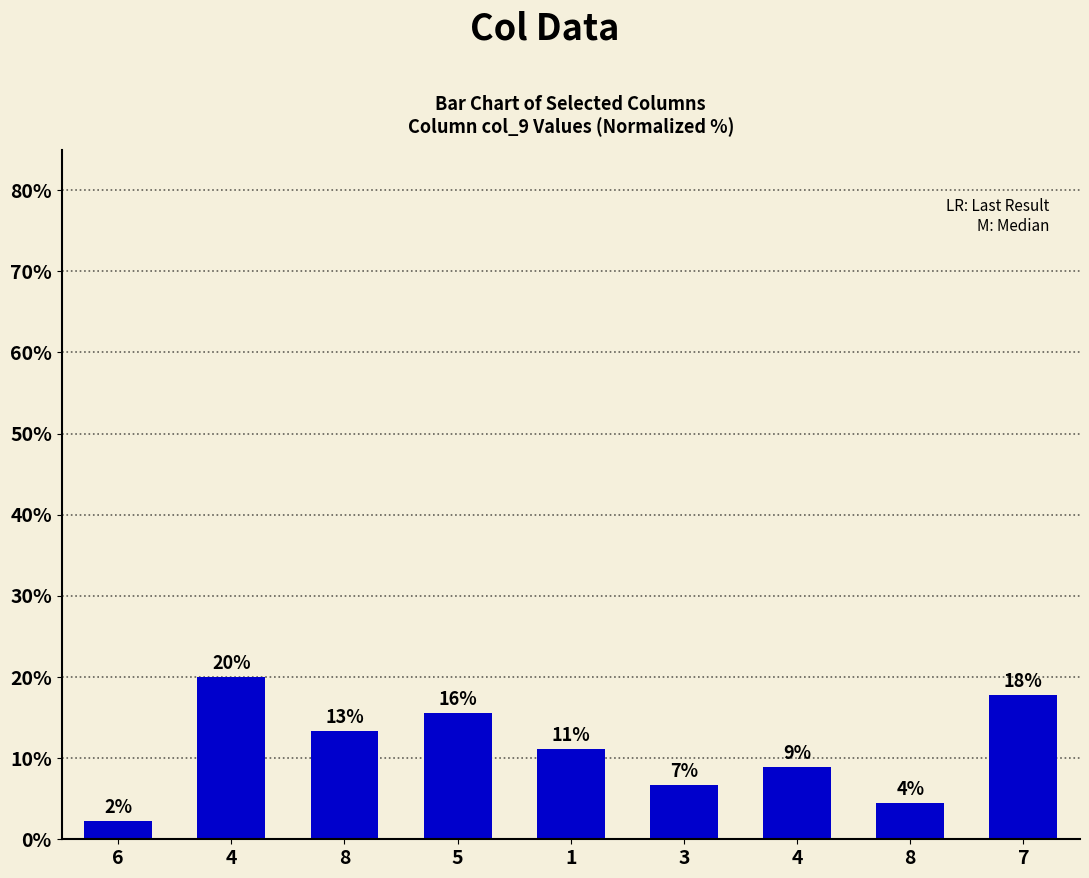

How many bars are there in total?

9